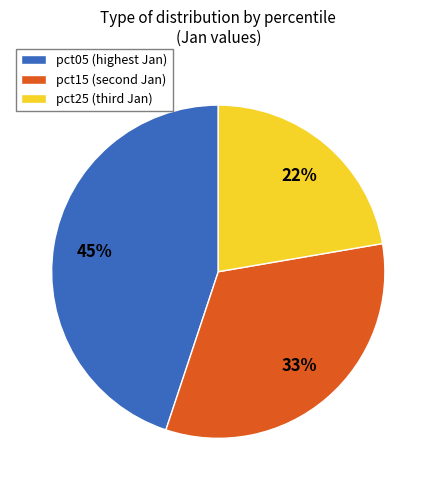

How many slices are in this pie chart?

3